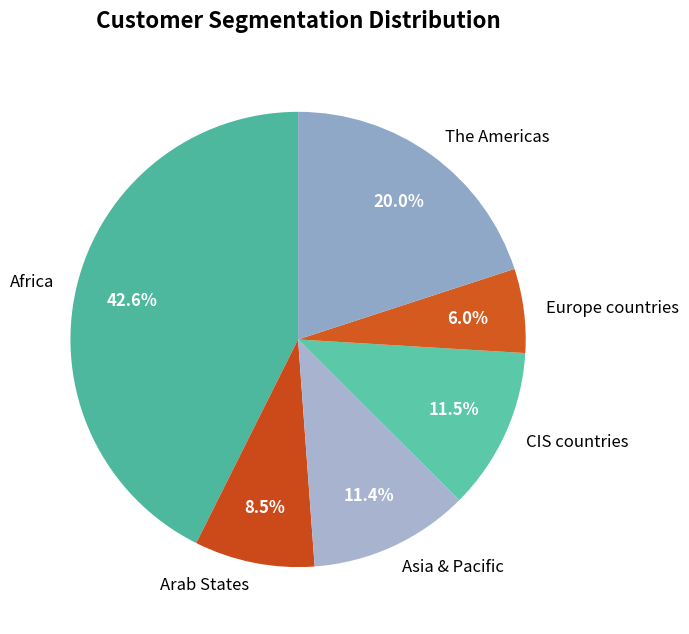

To the nearest percent, what is the difference between the The Americas and Asia & Pacific slice percentages?

9%